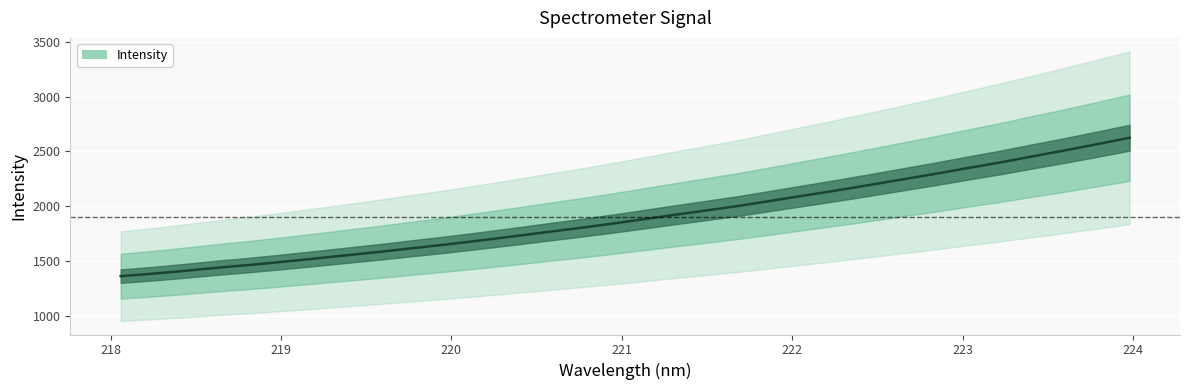

What is the label of the 19th point from the left?

221.4993